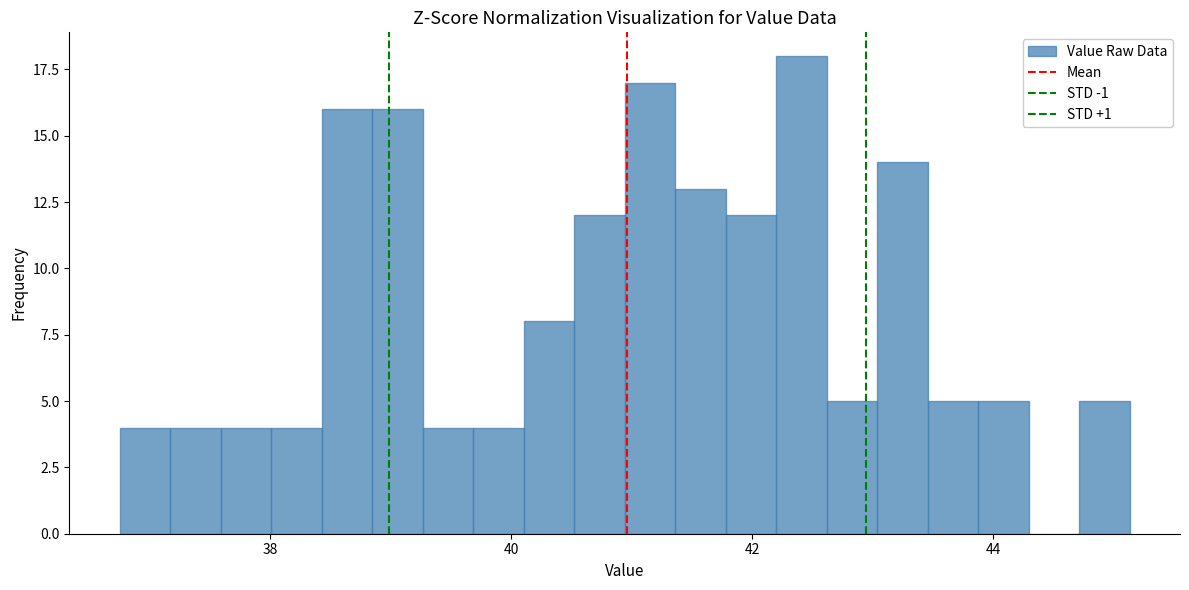

Read against the x-axis, roughly where is the centre of the tallest bar?

42.4